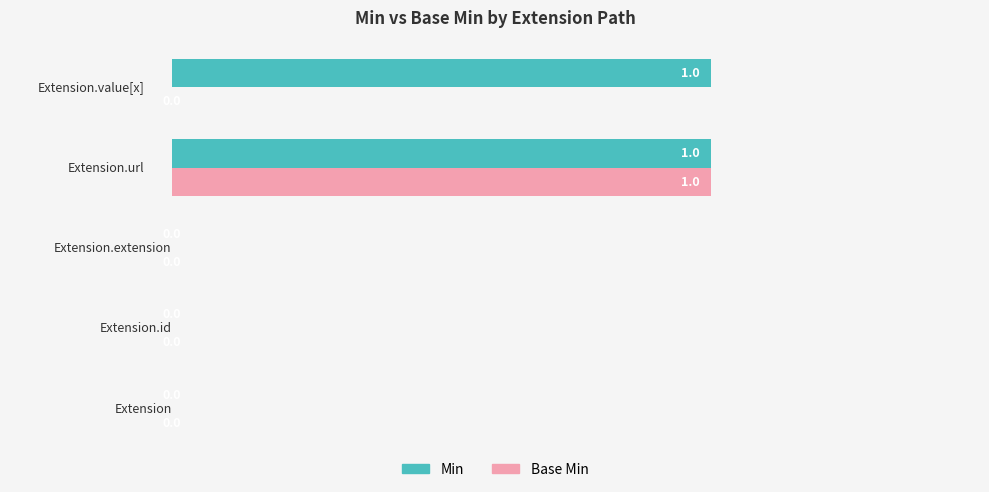

How many values in Min are above zero?

2